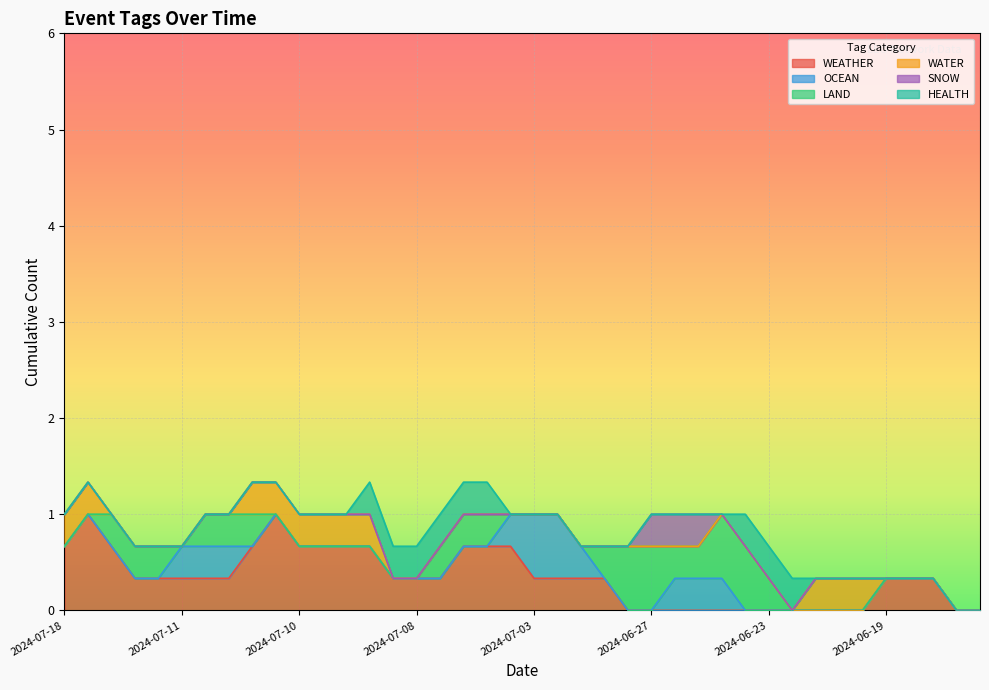

What is the label of the 27th point from the right?

2024-07-09